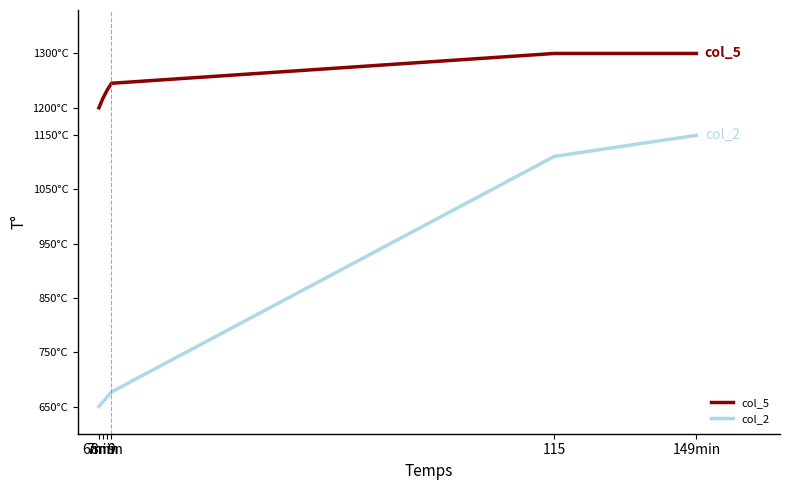

What are all the series names shown in the legend?

col_5, col_2